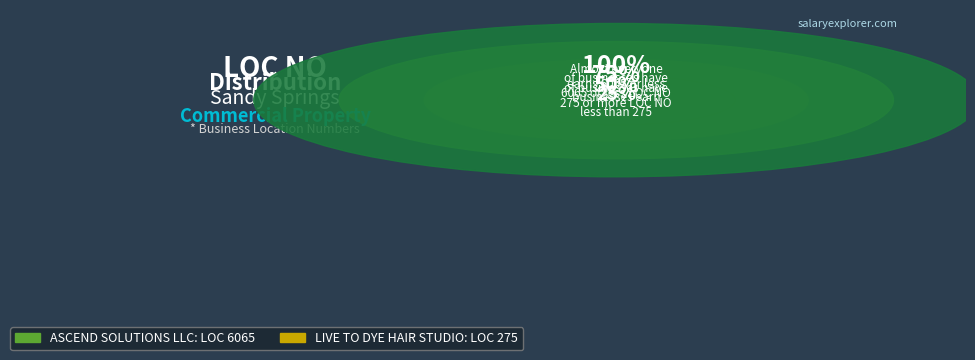

Count the number of slices in the pie.

2